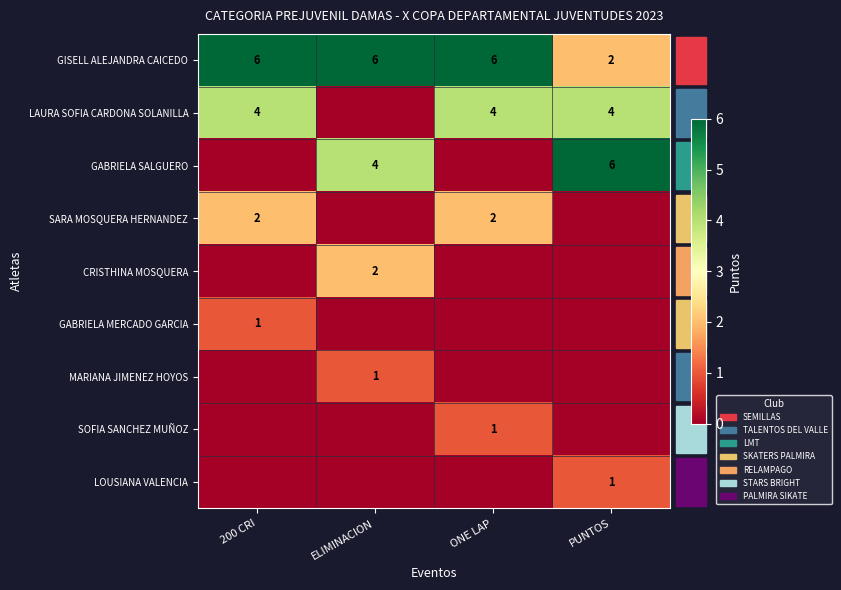

The value of GISELL ALEJANDRA CAICEDO at ELIMINACION is 6. True or false?

True